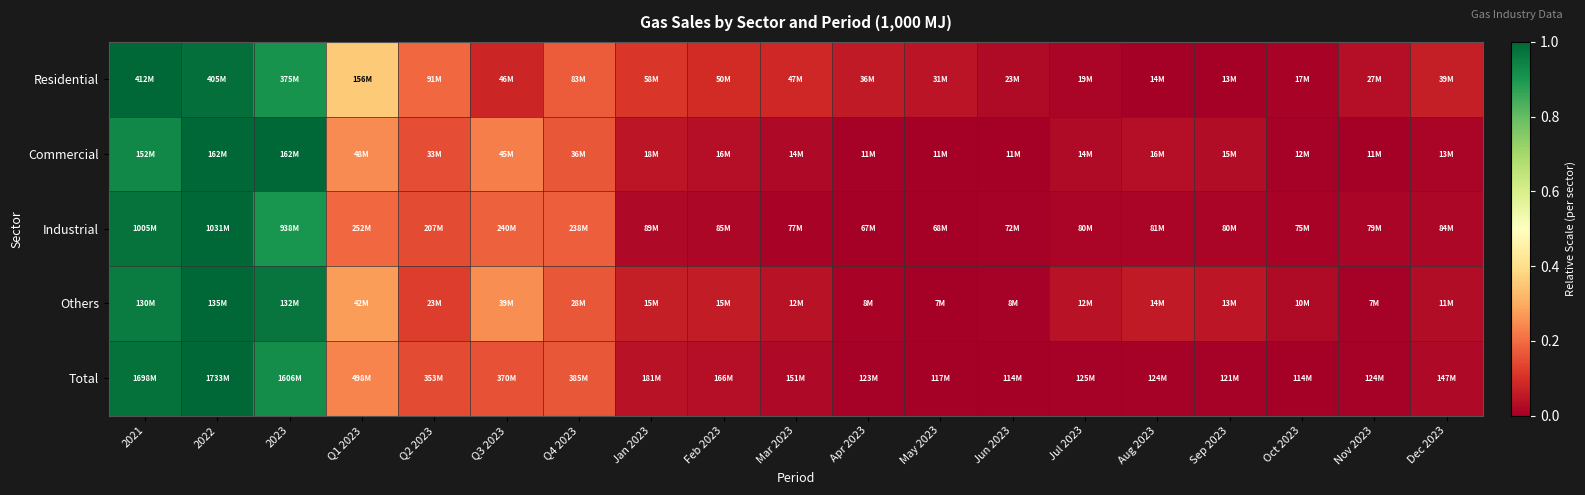

Between 2022 and Sep 2023, which series saw the biggest shift?

Total